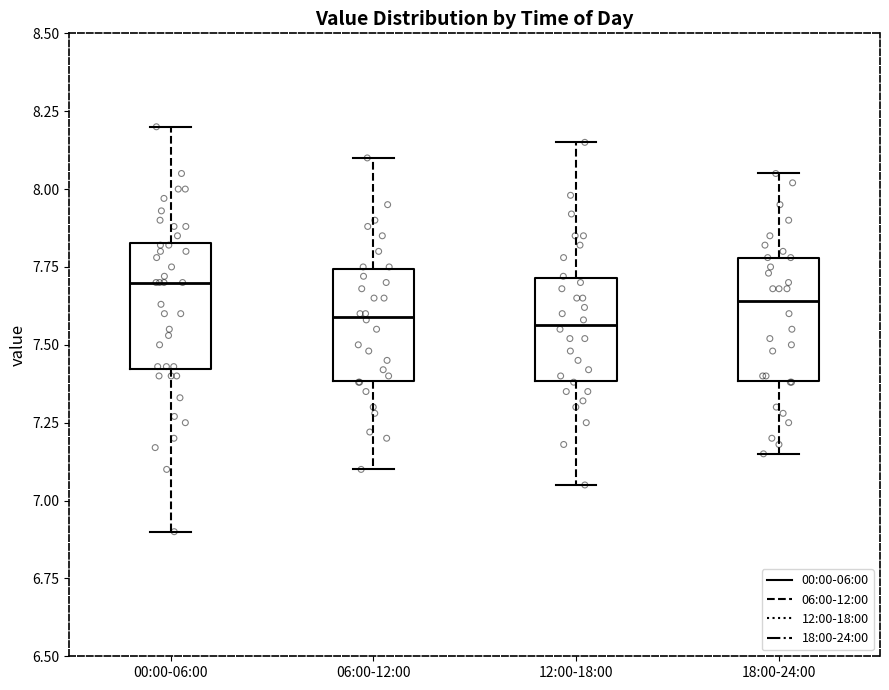

Where does the median line of the box for 18:00-24:00 sit on the y-axis? The values are not printed on the chart, so give them approximately, as read against the axis.

7.65